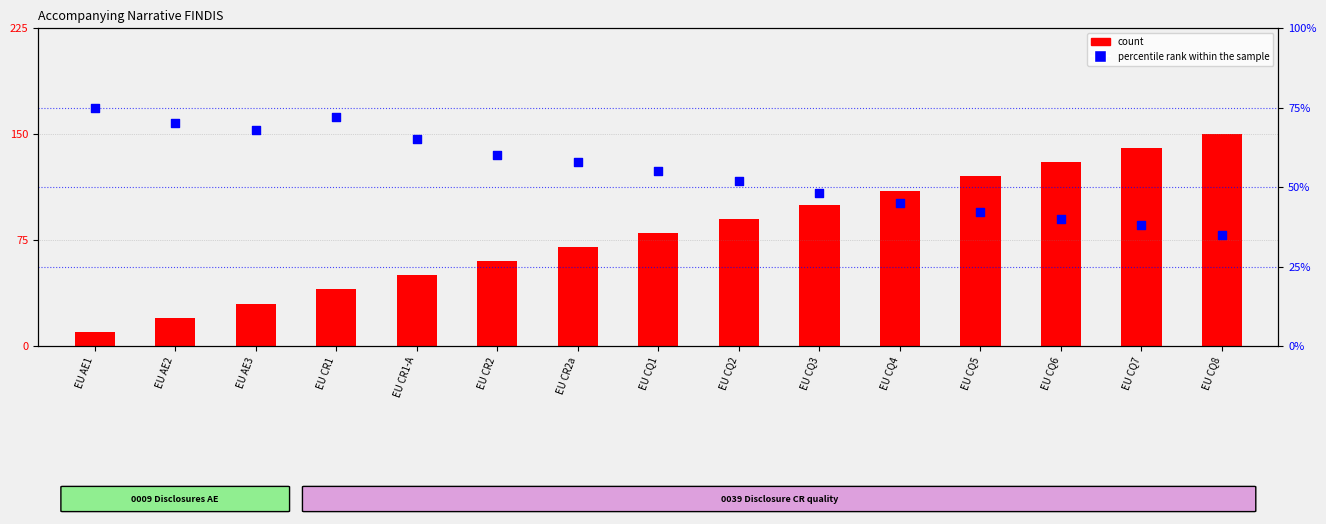

What are all the series names shown in the legend?

count, percentile rank within the sample